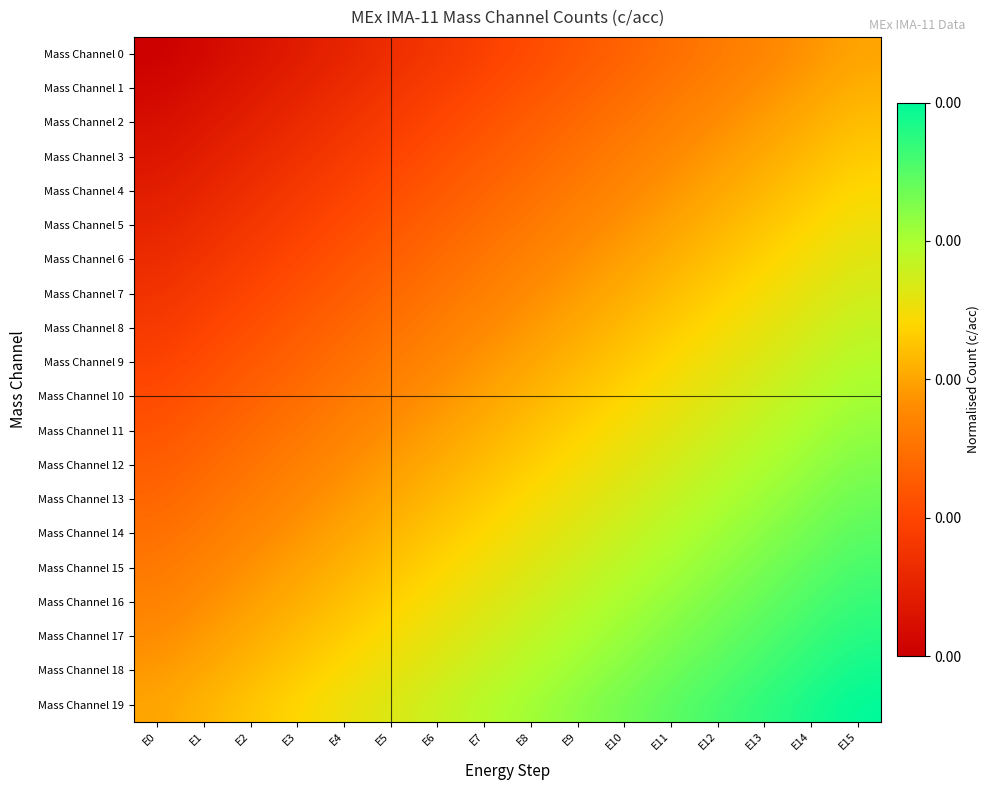

At E0, list the series in order from smallest to largest.

Mass Channel 0, Mass Channel 1, Mass Channel 2, Mass Channel 3, Mass Channel 4, Mass Channel 5, Mass Channel 6, Mass Channel 7, Mass Channel 8, Mass Channel 9, Mass Channel 10, Mass Channel 11, Mass Channel 12, Mass Channel 13, Mass Channel 14, Mass Channel 15, Mass Channel 16, Mass Channel 17, Mass Channel 18, Mass Channel 19